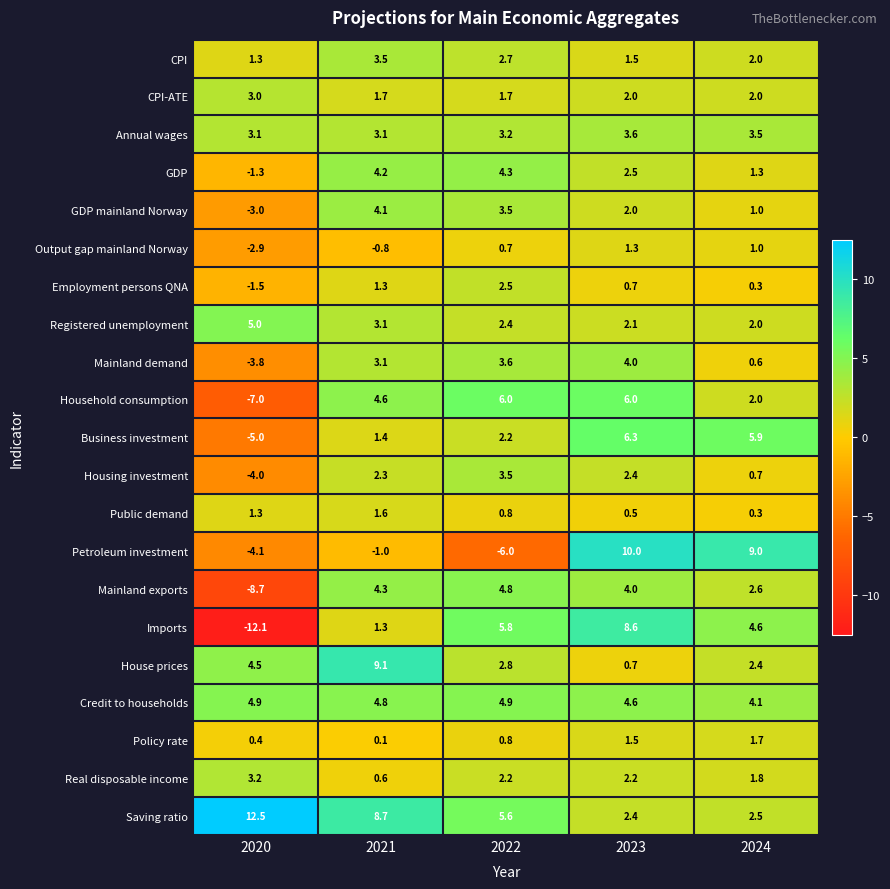

What is the sum of the Registered unemployment values at 2020 and 2022?

7.4